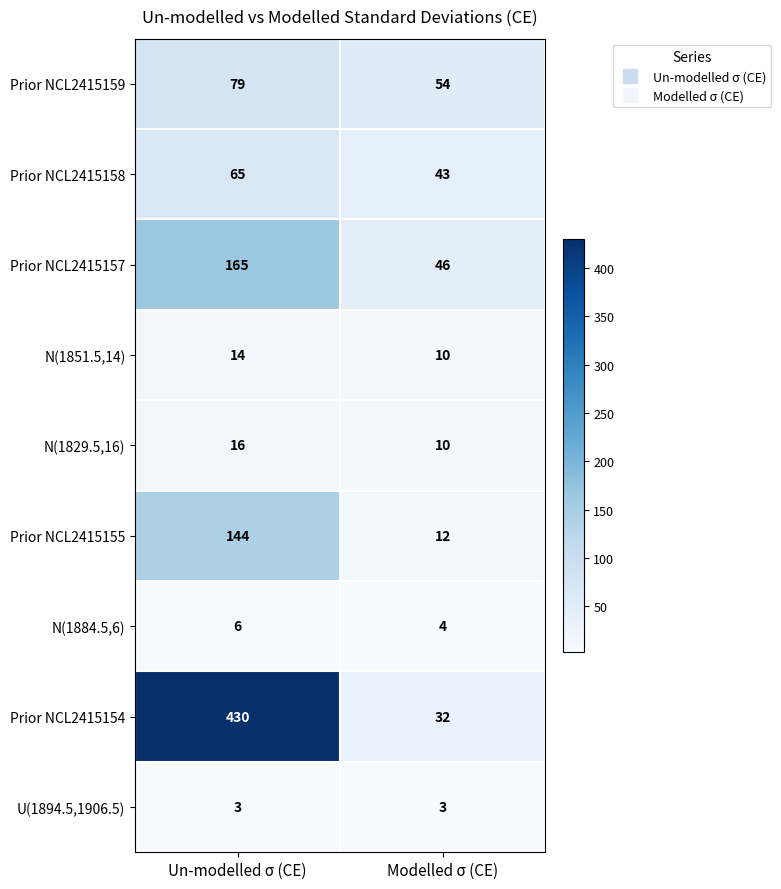

Read the Prior NCL2415155 value at Modelled σ (CE), to the nearest 5.

10